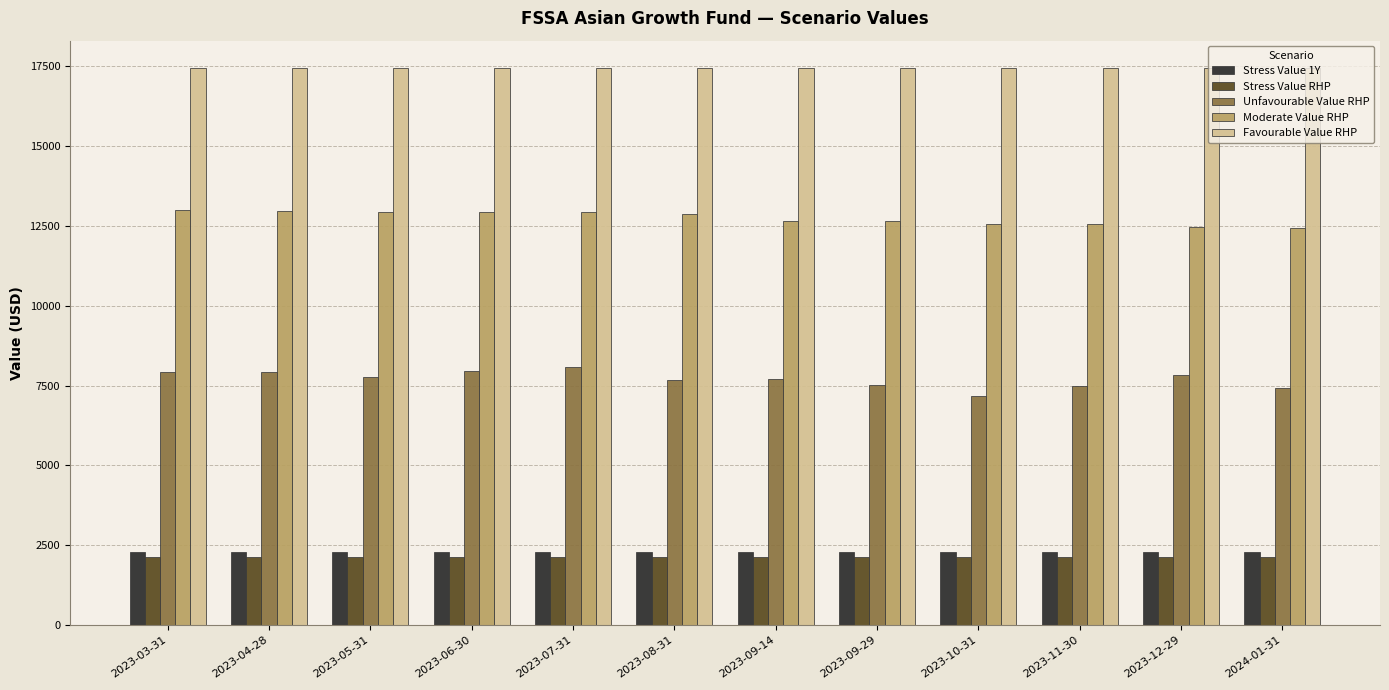

What is the lowest value of the Stress Value 1Y series?

2280